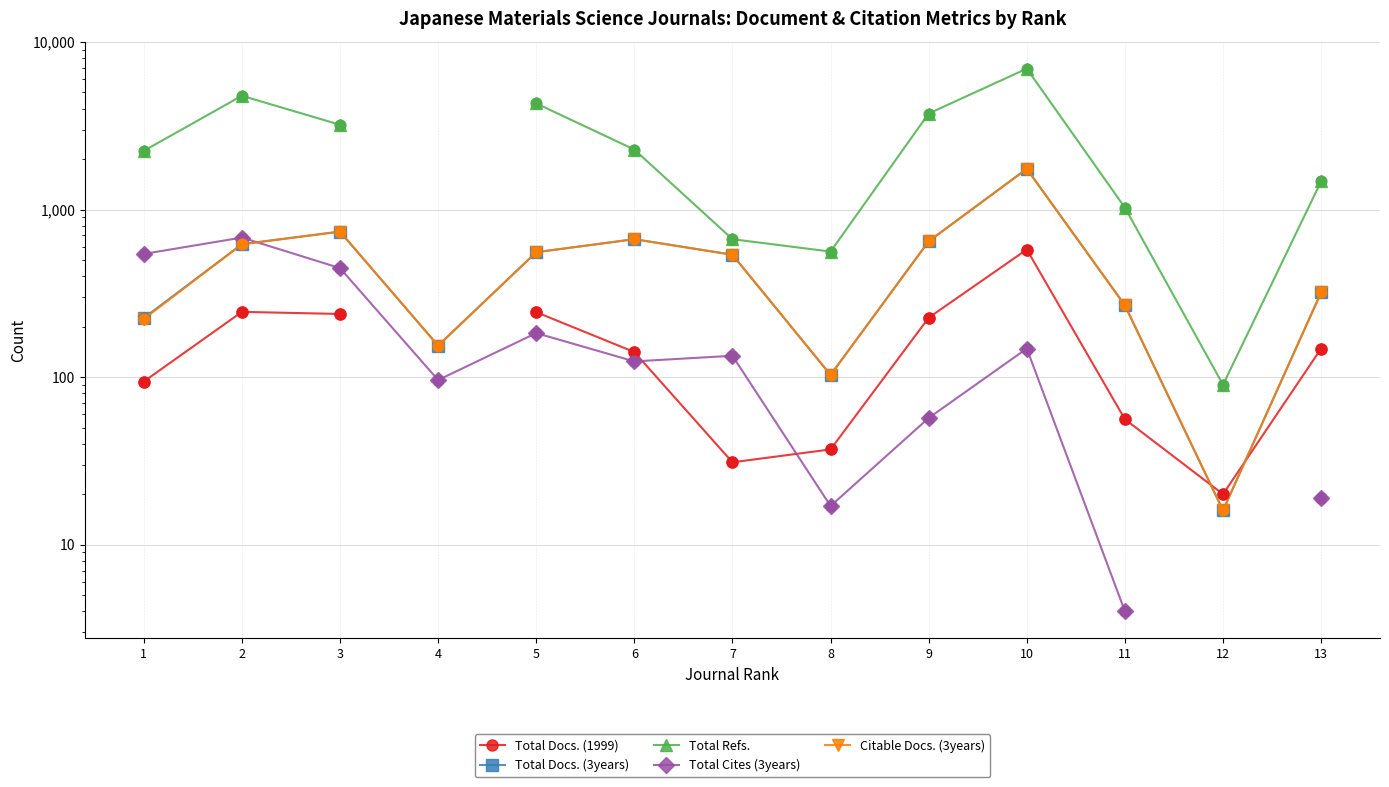

Is the value of Total Docs. (3years) at 8 greater than the value of Total Refs. at 5?

No